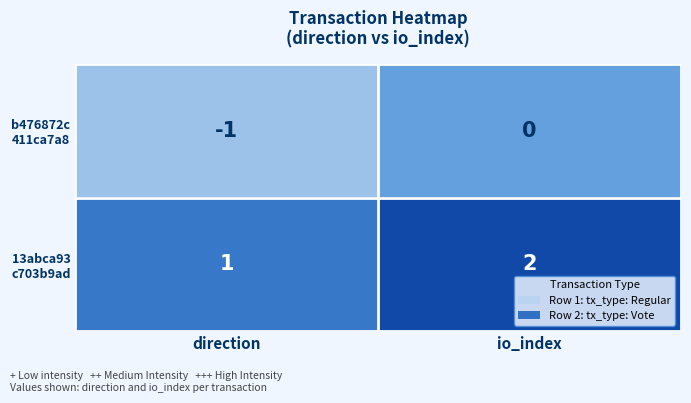

At which category is the sum across all series the highest?

io_index